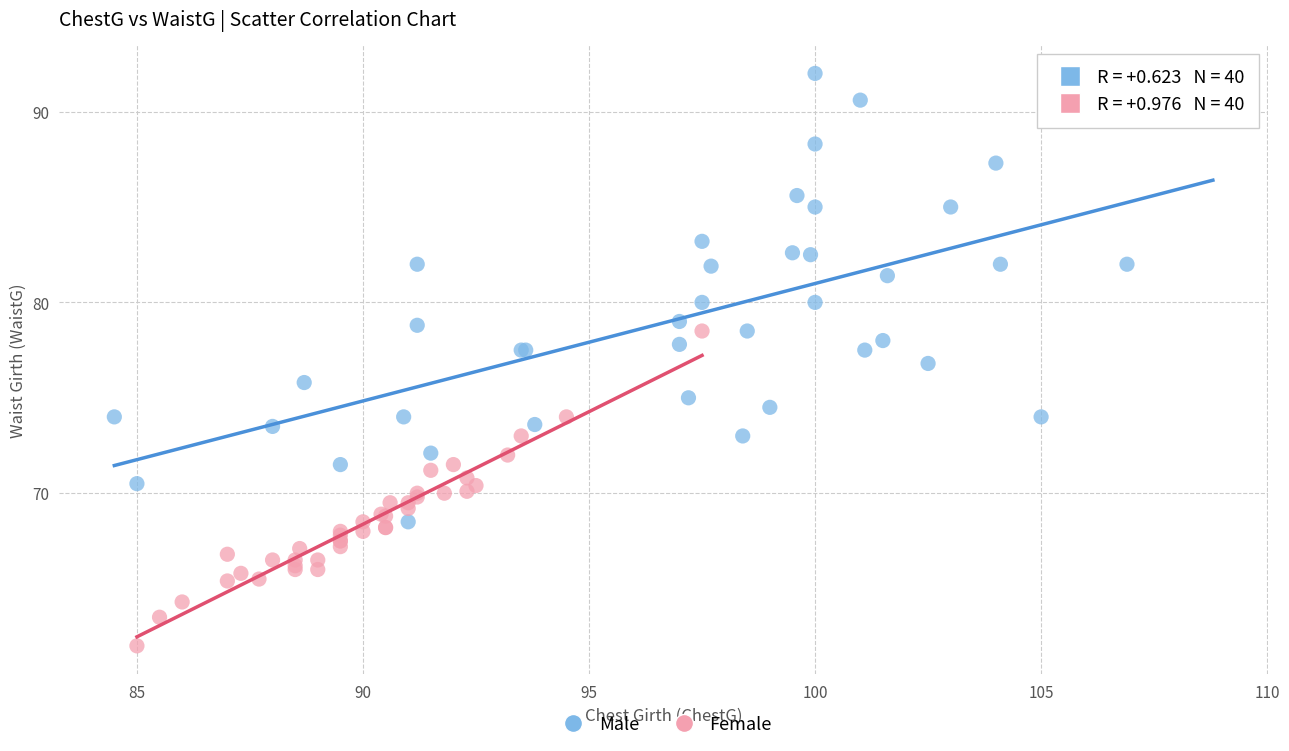

Which series reaches the minimum Y coordinate?

Female